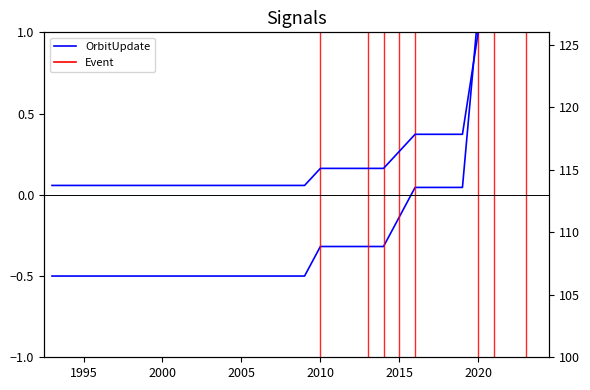

At how many categories does at least one series exceed 85?

32